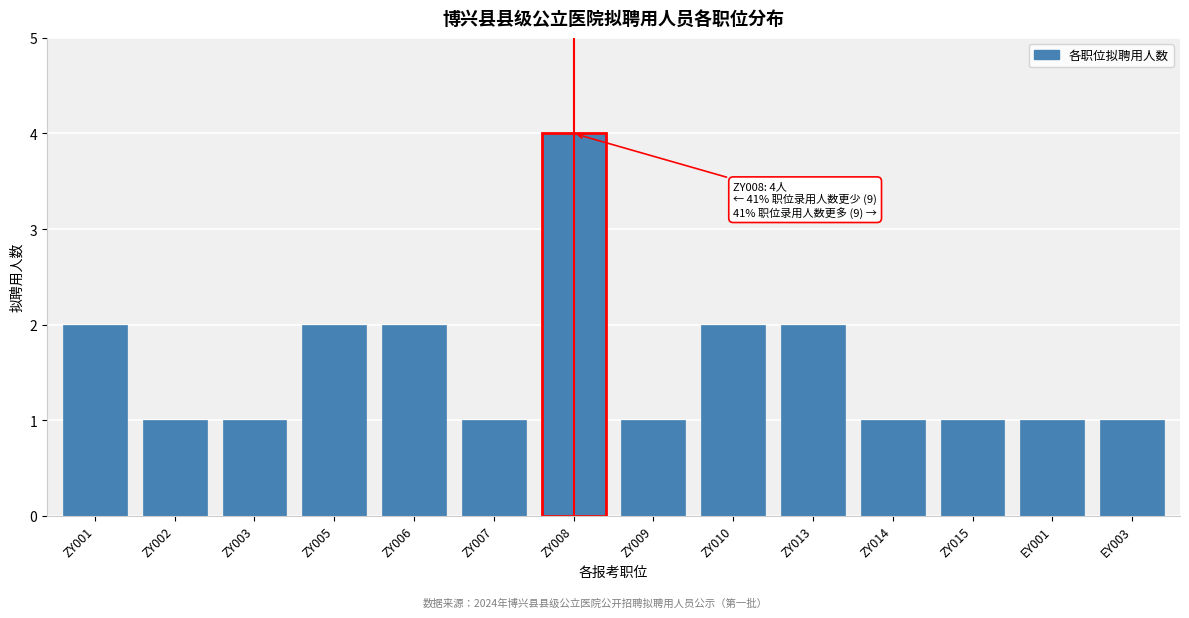

Reading left to right, extract all data points from this chart.

ZY001=2	ZY002=1	ZY003=1	ZY005=2	ZY006=2	ZY007=1	ZY008=4	ZY009=1	ZY010=2	ZY013=2	ZY014=1	ZY015=1	EY001=1	EY003=1